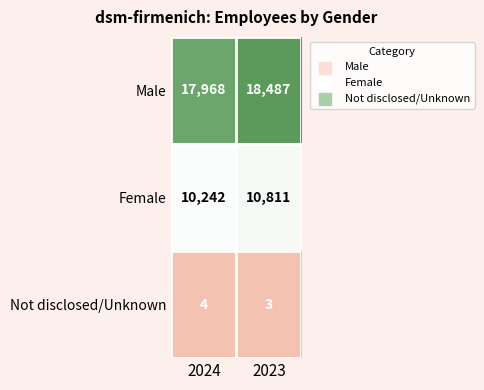

Rank the series at 2023 from lowest to highest value.

Not disclosed/Unknown, Female, Male